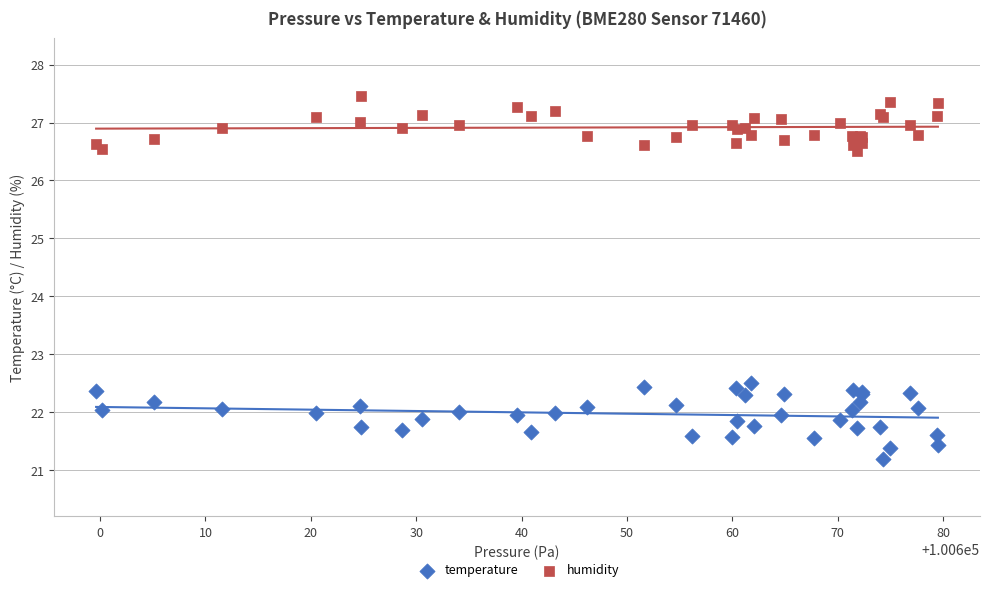

In the temperature series, what Y value is closest to 21?

21.2